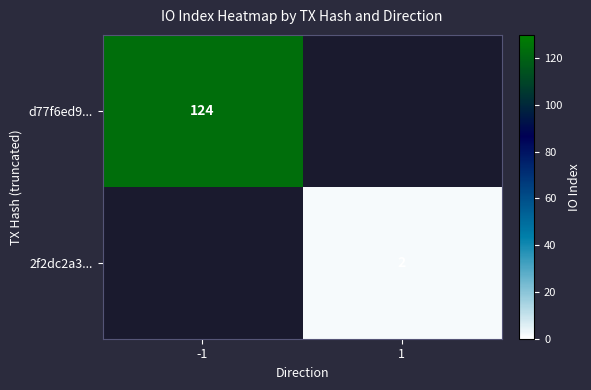

Is it true that 2f2dc2a3... equals 2 at 1?

True